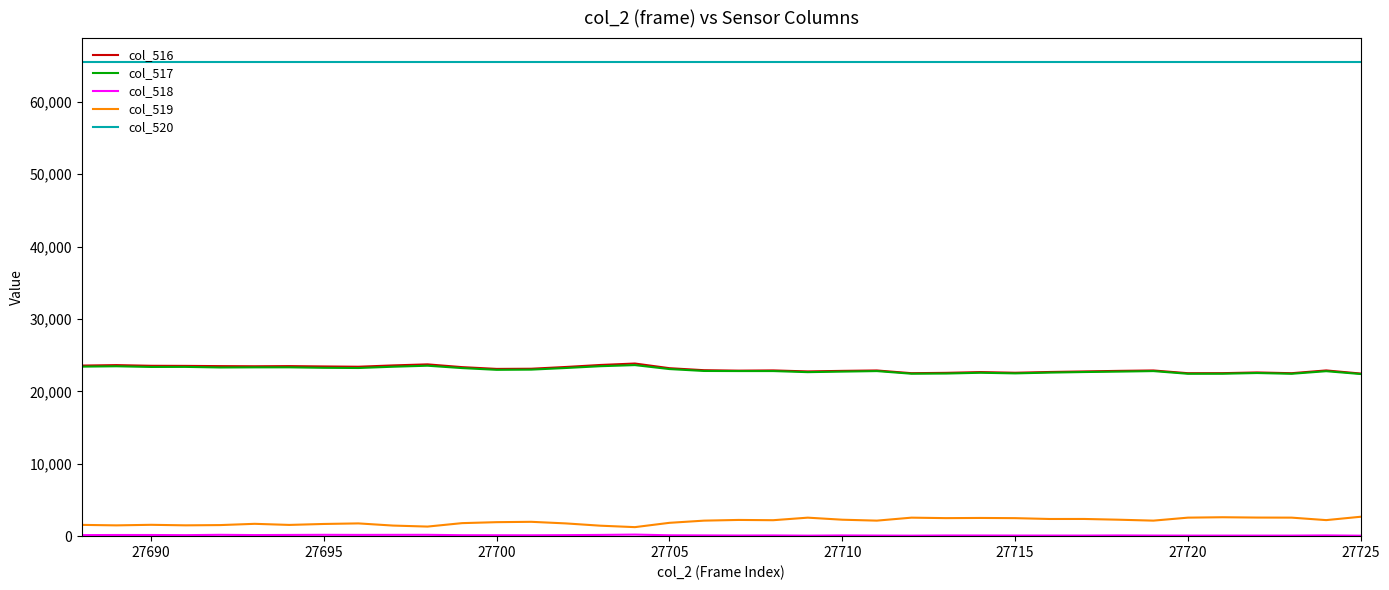

True or false: col_520 and col_516 cross at least once.

False